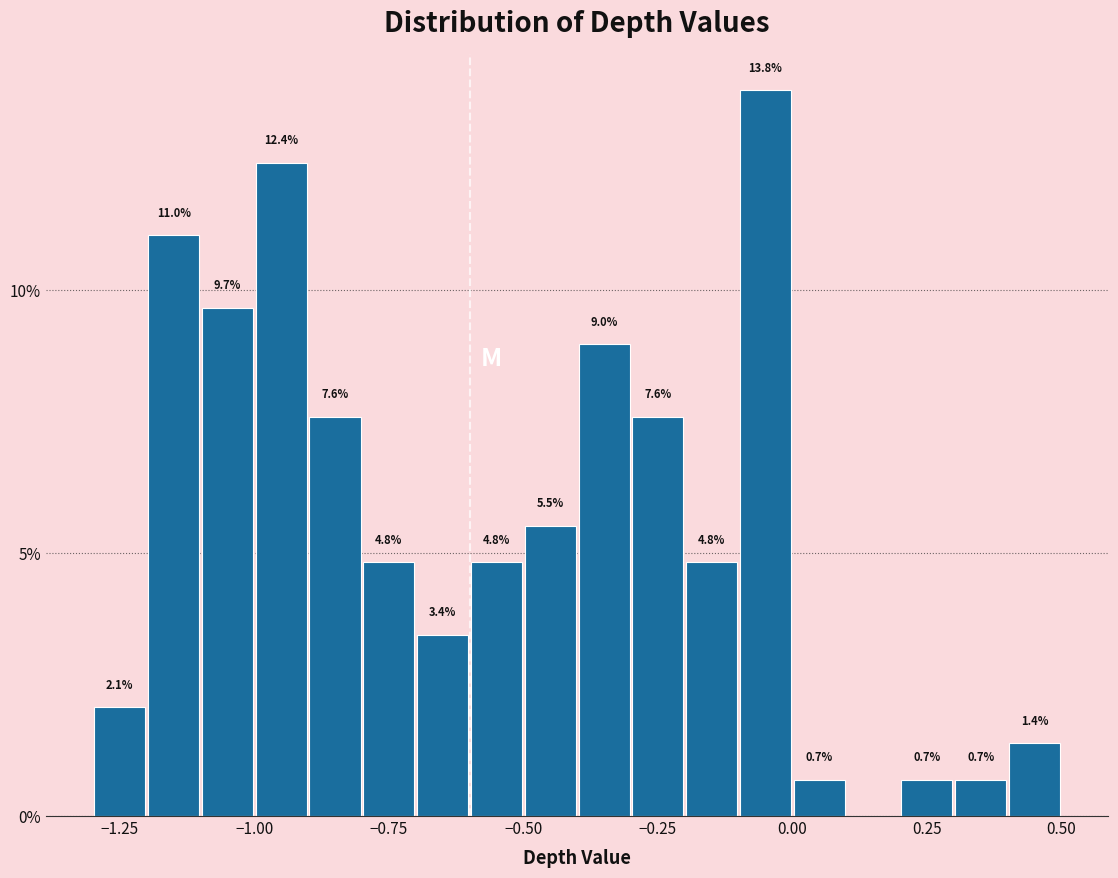

Read against the x-axis, roughly where is the centre of the tallest bar?

-0.05